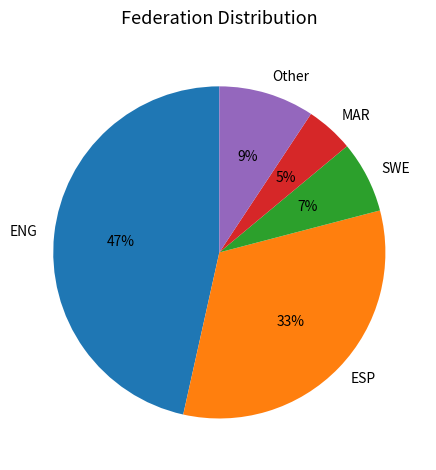

Between SWE and MAR, which is larger?

SWE